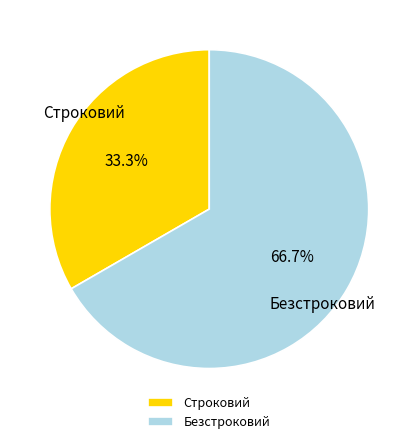

Is Безстроковий the majority of the pie?

Yes